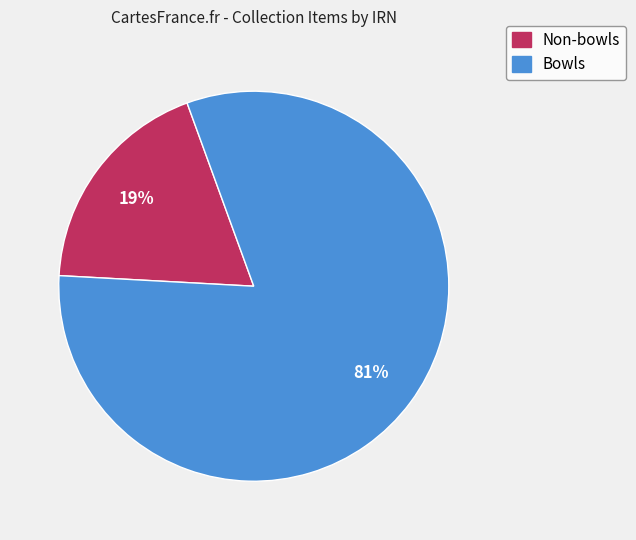

To the nearest percent, what is the average slice percentage?

50%